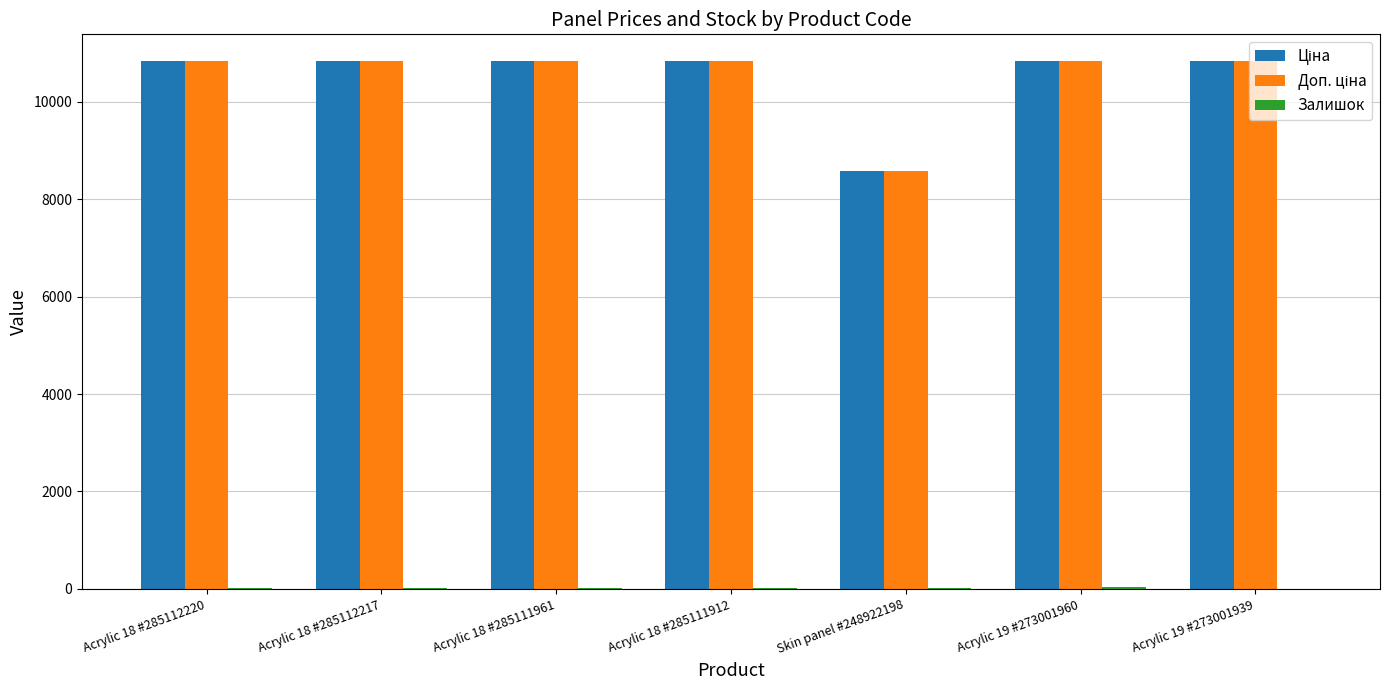

What is the difference between the highest and lowest values at Acrylic 18 #285112220?

10823.1